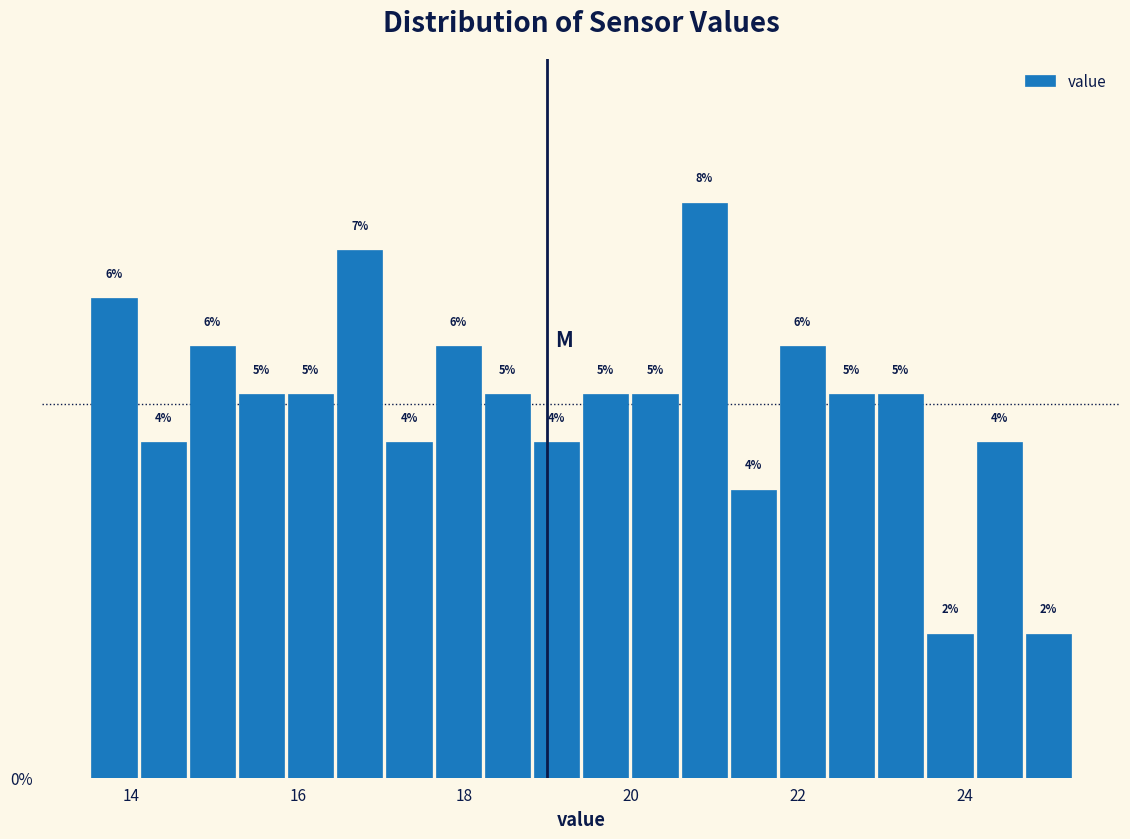

Read against the x-axis, roughly where is the centre of the tallest bar?

20.8